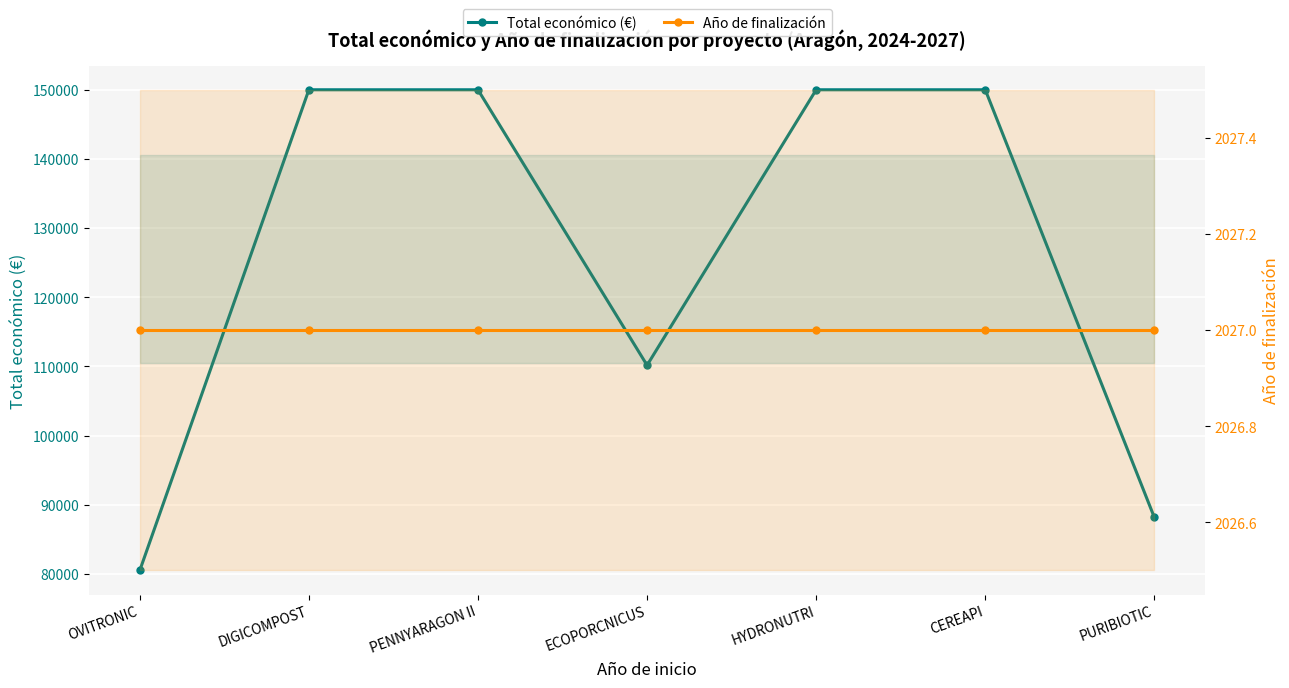

At which label is Total económico (€) closest to 115249?

ECOPORCNICUS